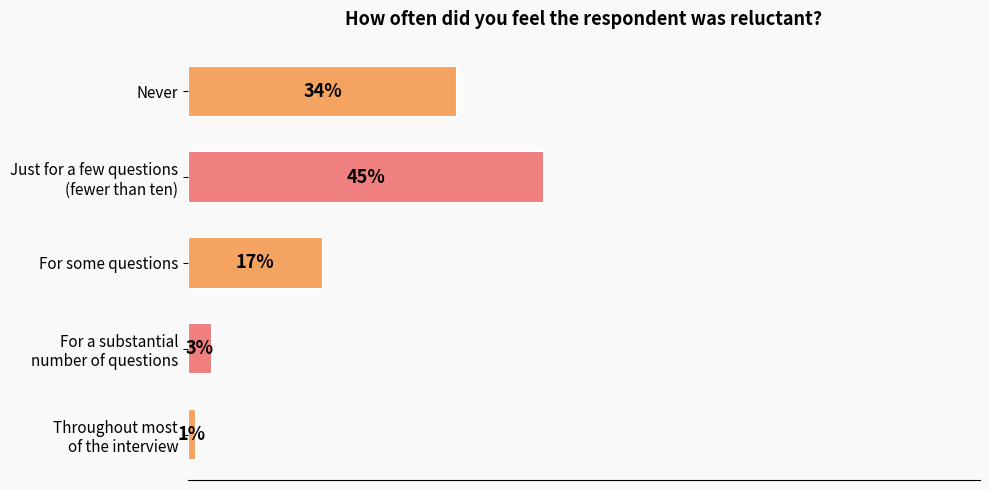

Does the chart contain any negative values?

No